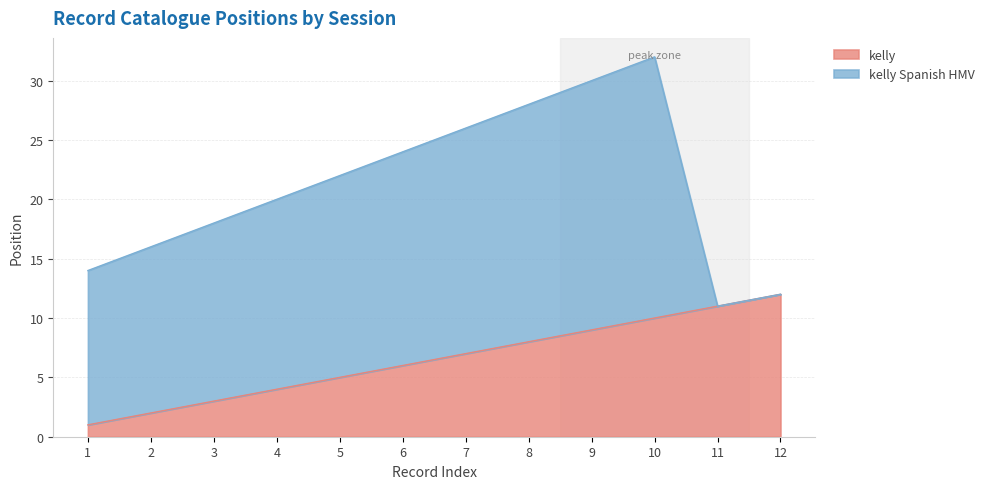

At which category is the sum across all series the highest?

10